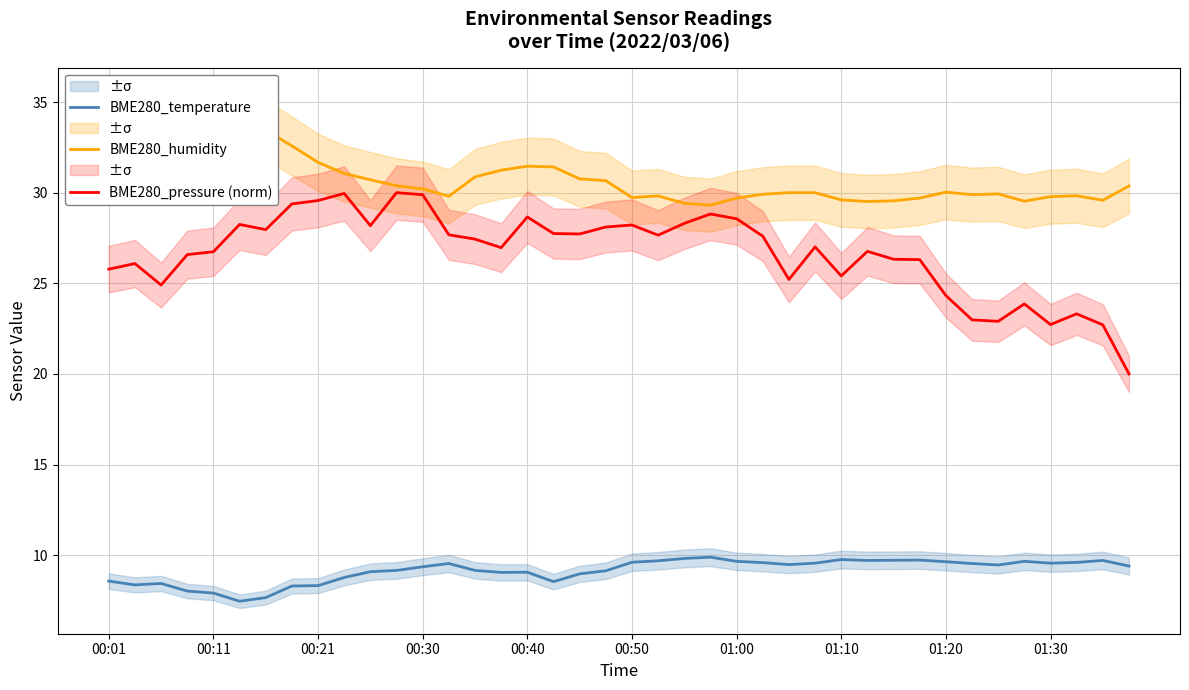

Is it true that BME280_temperature equals 1.9 at 11?

False